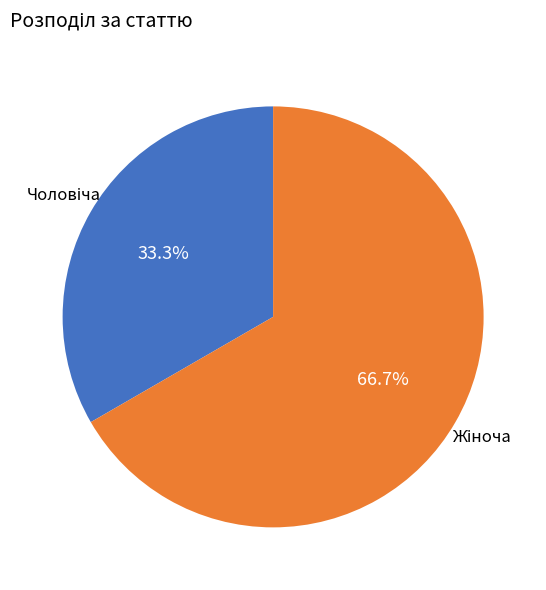

Is there any slice that represents more than half of the pie?

Yes